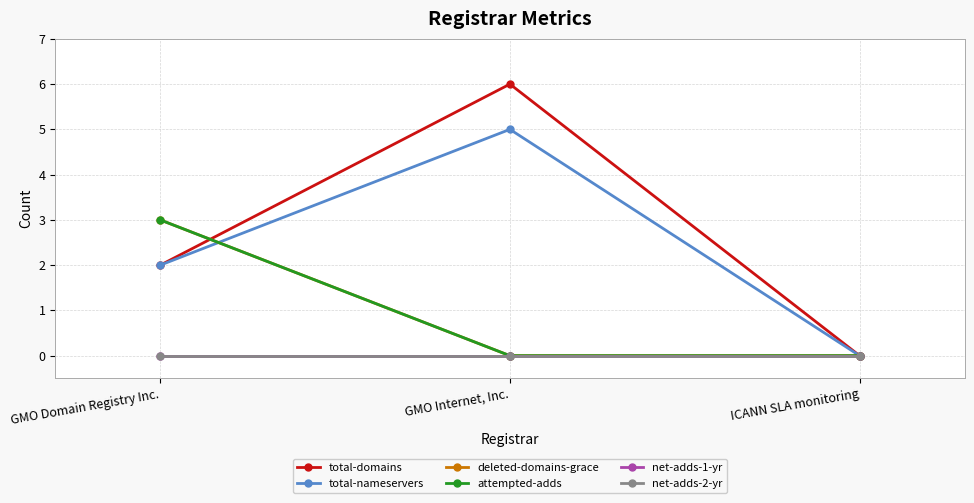

What position from the left is GMO Domain Registry Inc.?

1